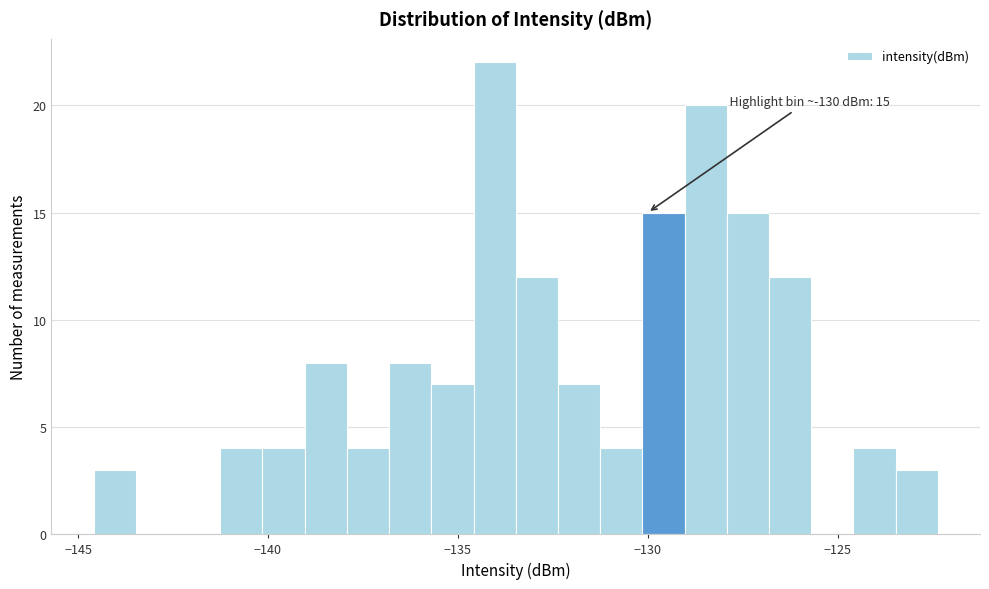

Read against the x-axis, roughly where is the centre of the tallest bar?

-134.0